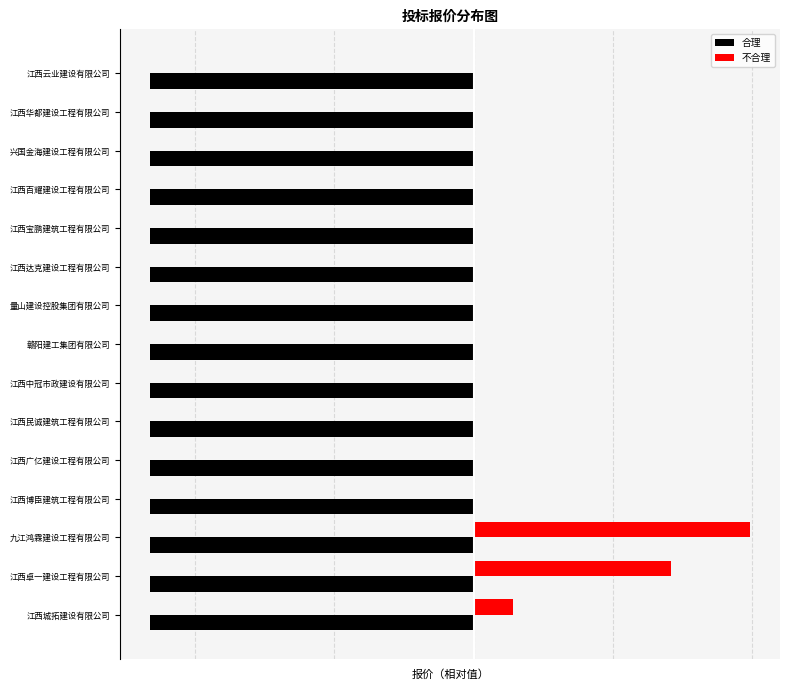

What are all the series names shown in the legend?

合理, 不合理